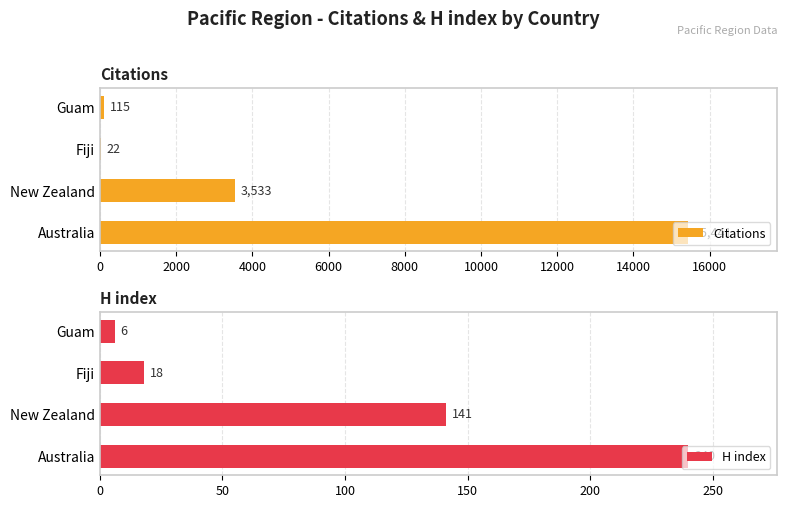

What is the difference between the maximum and minimum values in the Citations series?

15419